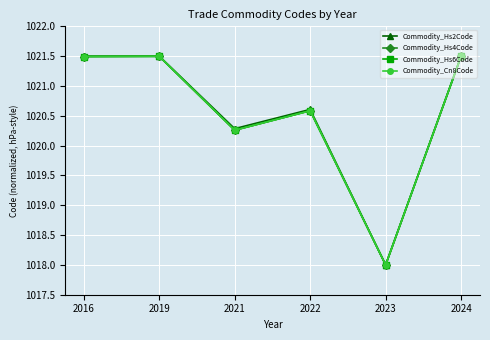

Reading right to left, extract all data points from this chart.

Commodity_Hs2Code: 1021.5	1018.0	1020.6	1020.3	1021.5	1021.5
Commodity_Hs4Code: 1021.5	1018.0	1020.6	1020.3	1021.5	1021.5
Commodity_Hs6Code: 1021.5	1018.0	1020.6	1020.3	1021.5	1021.5
Commodity_Cn8Code: 1021.5	1018.0	1020.6	1020.3	1021.5	1021.5